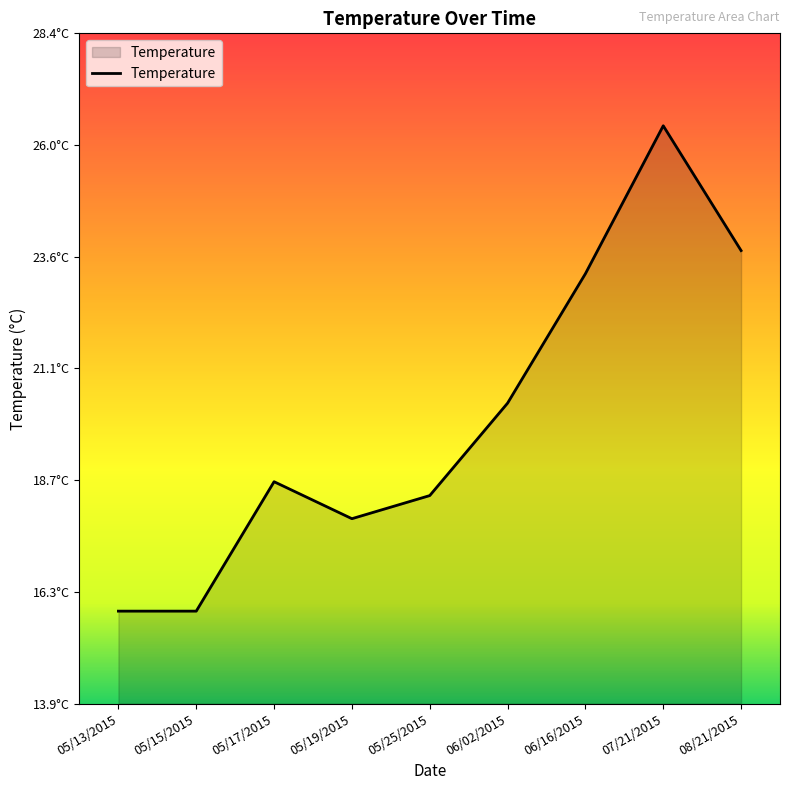

Rank the categories by value from lowest to highest.

05/13/2015, 05/15/2015, 05/19/2015, 05/25/2015, 05/17/2015, 06/02/2015, 06/16/2015, 08/21/2015, 07/21/2015